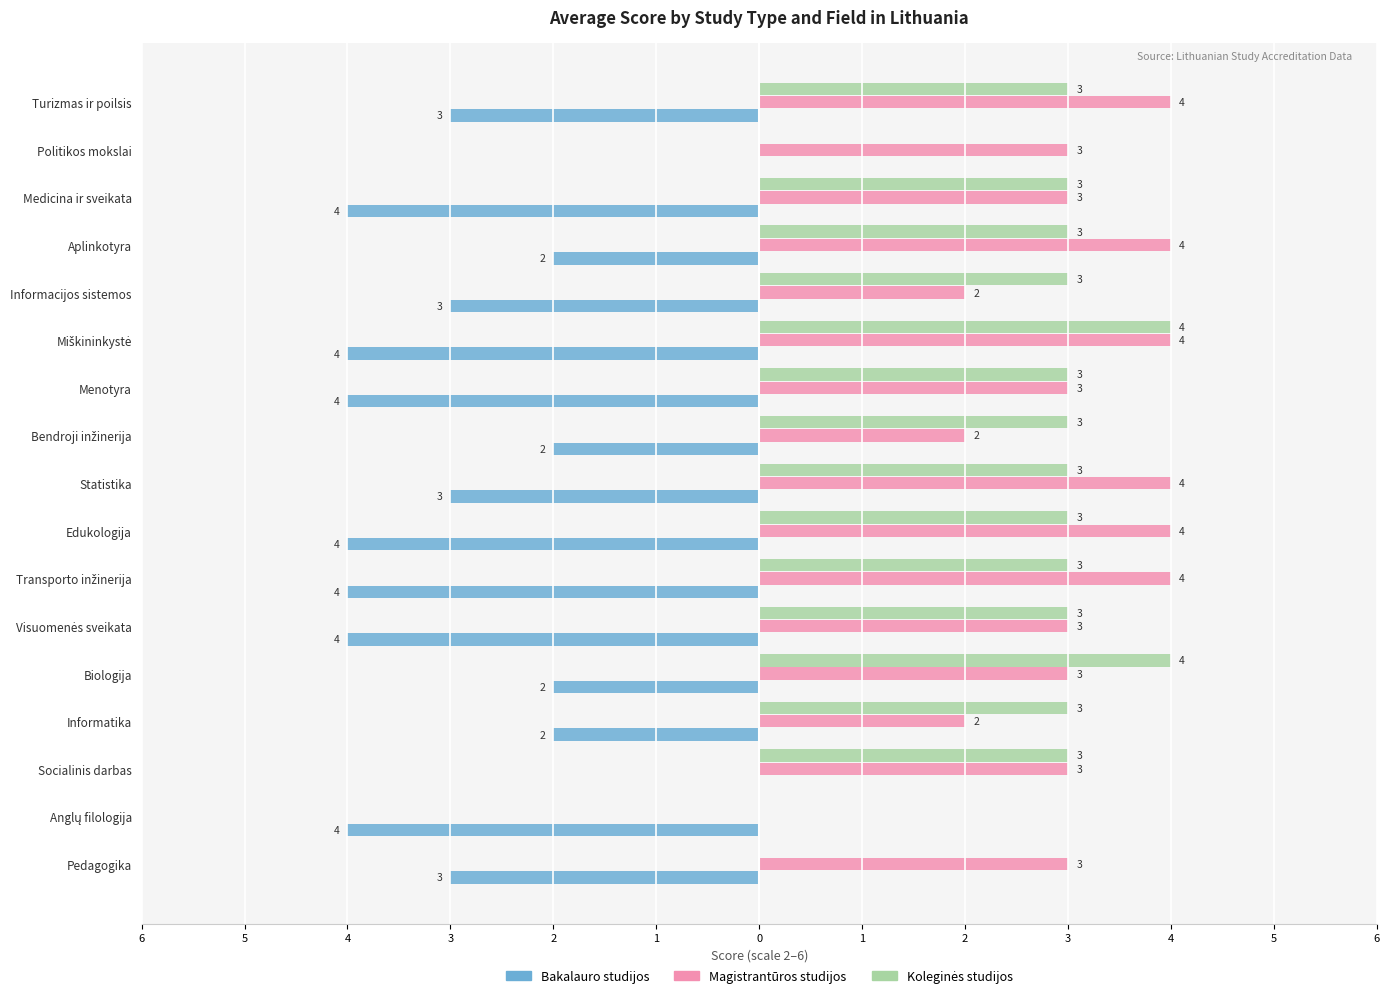

At how many categories does at least one series exceed 2?

16